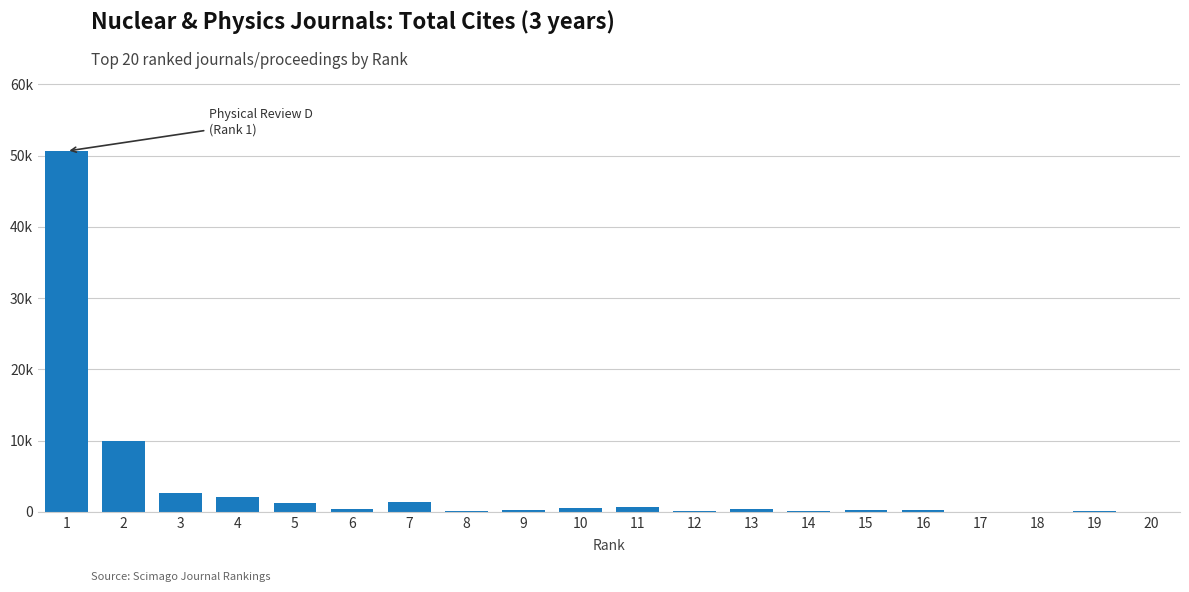

What value does the data have at 12, to the nearest 100?

100